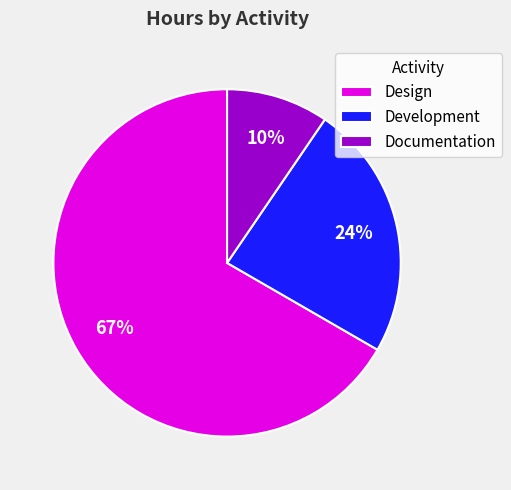

Do Documentation and Design together represent more than half of the pie?

Yes